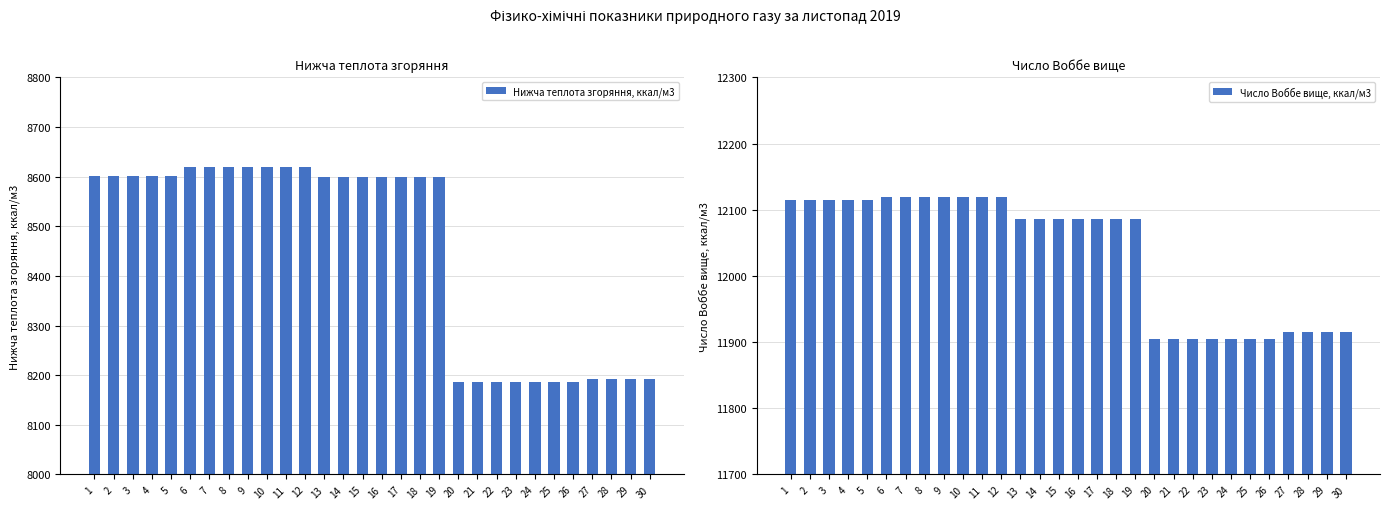

What is the smallest value displayed?

8186.8